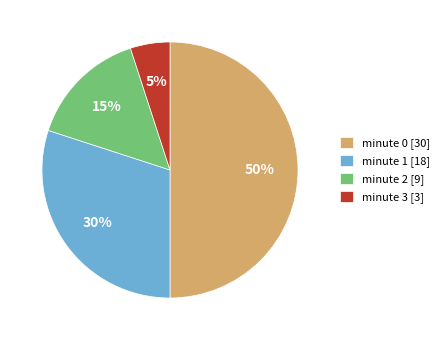

To the nearest percent, what portion does minute 0 represent?

50%